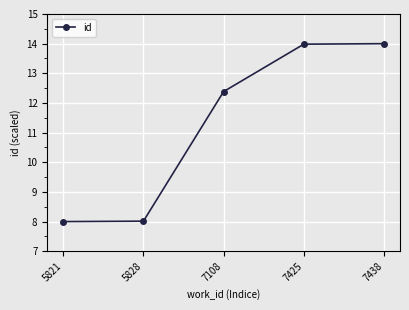

What is the greatest value displayed?

14.0